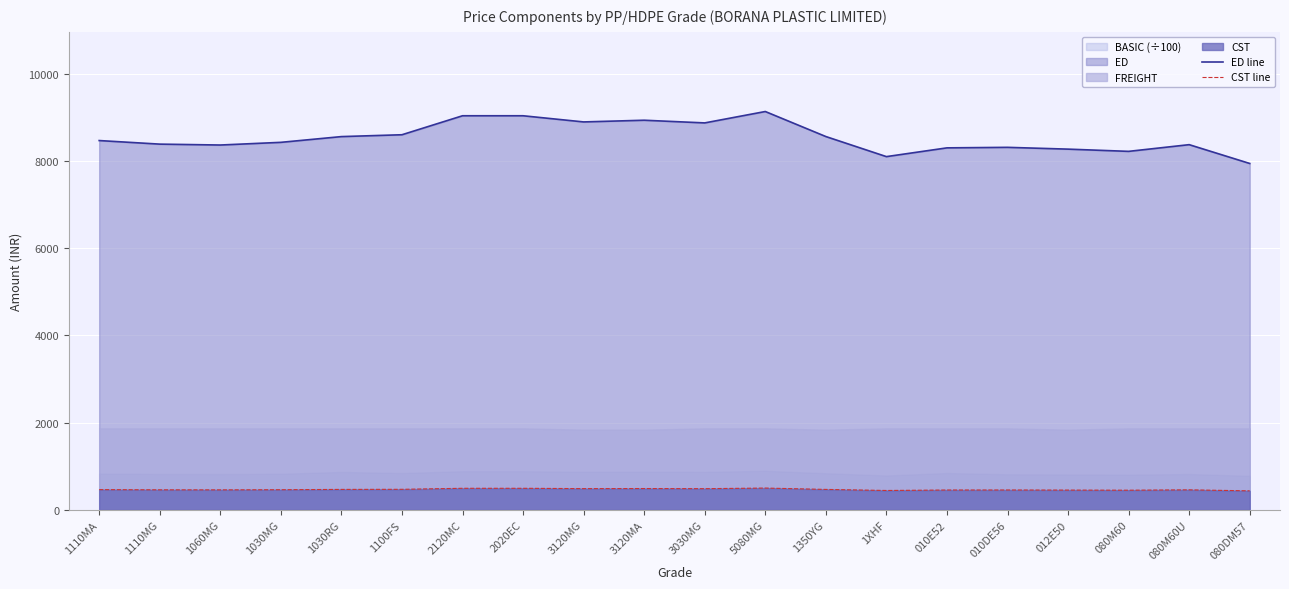

At 3120MA, list the series in order from largest to smallest.

ED line, CST line